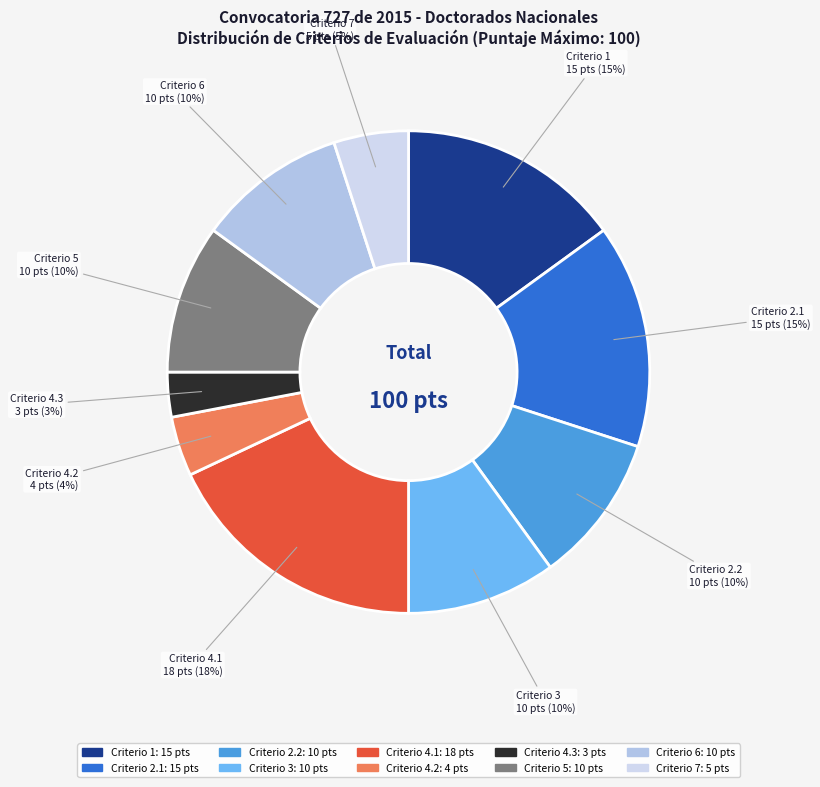

Is it true that Criterio 2.2 10 pts (10%) is 1% of the pie?

False